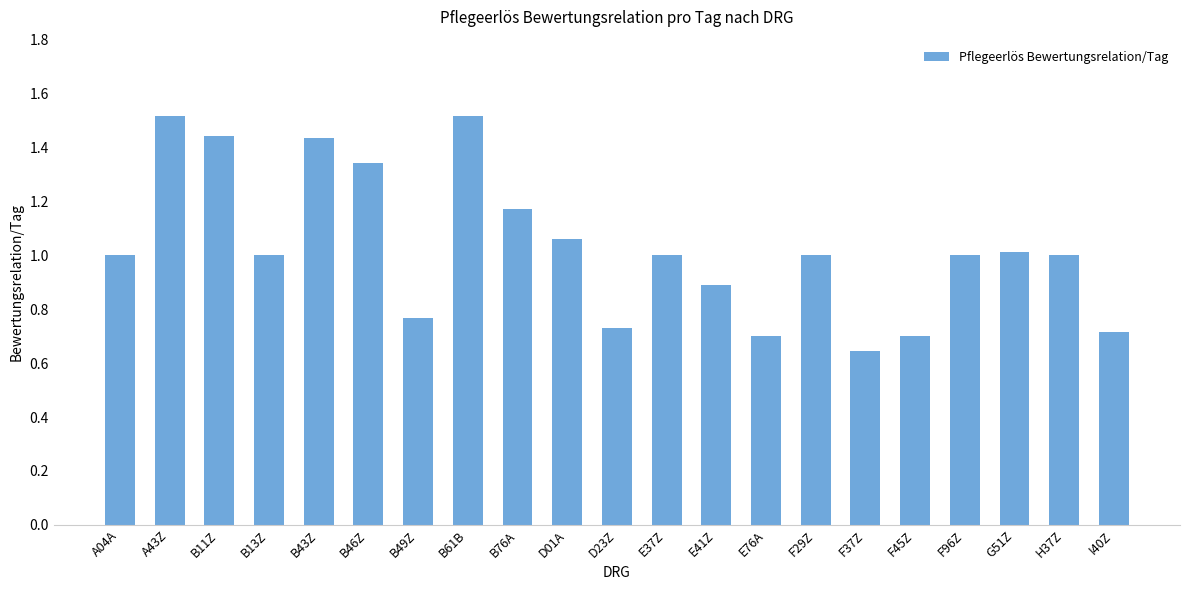

True or false: the data shows 1.1 at D23Z.

False